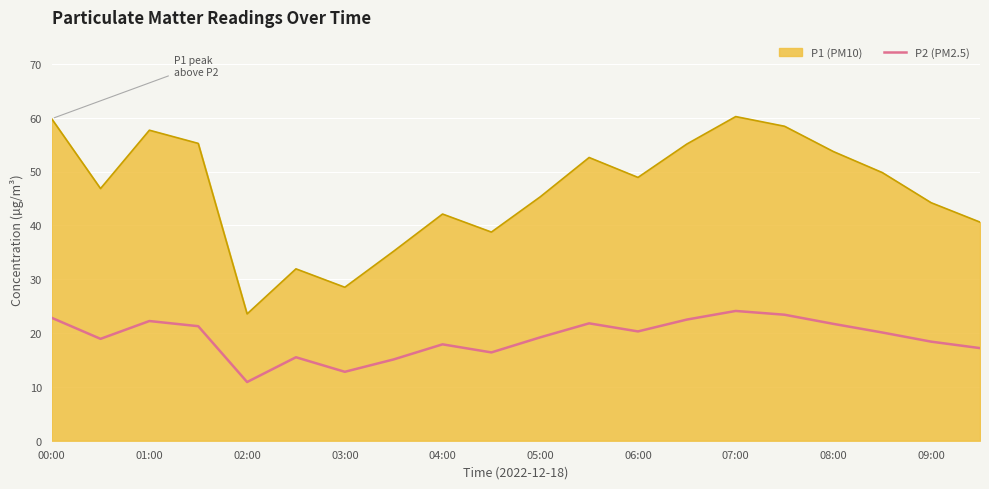

Rank the series by their average value, from lowest to highest.

P2 (PM2.5), P1 (PM10)